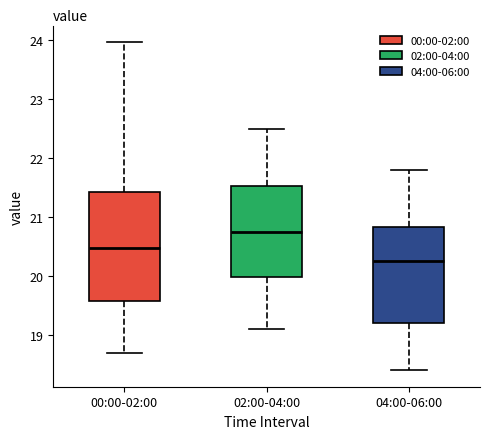

Reading left to right, transcribe this box plot: for each box, give where its median line is, the range the box spans, and where its two whiskers end, as read against the y-axis. The values are not printed on the chart, so give them approximately, as read against the axis.

00:00-02:00: median 20.5, box 19.6 to 21.4, whiskers 18.7 to 24.0
02:00-04:00: median 20.8, box 20.0 to 21.5, whiskers 19.1 to 22.5
04:00-06:00: median 20.3, box 19.2 to 20.8, whiskers 18.4 to 21.8